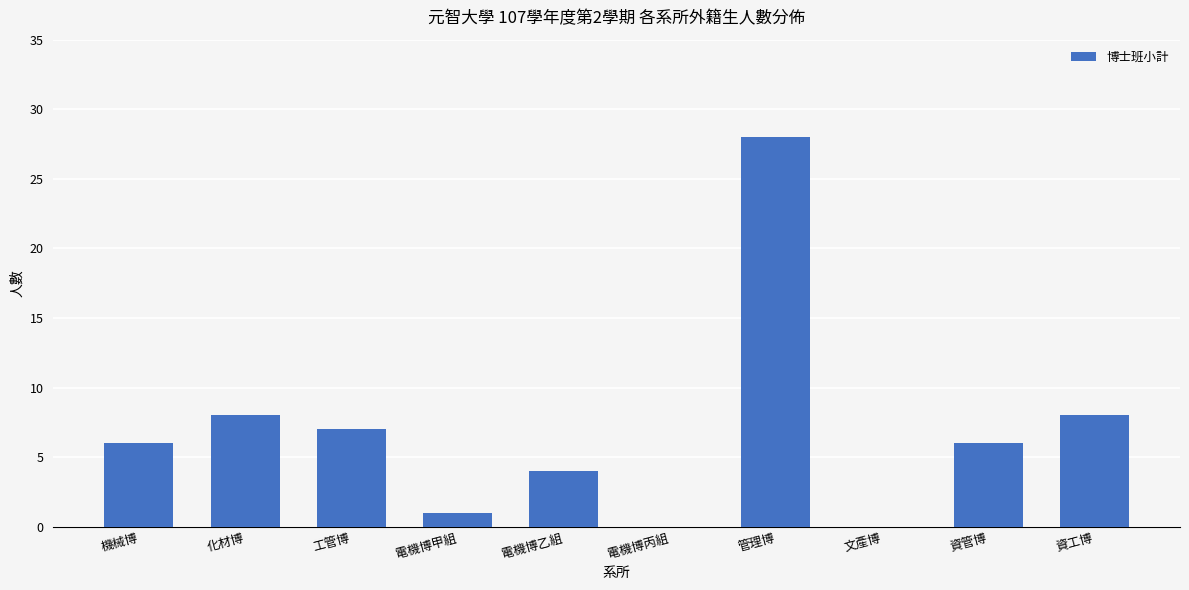

What is the sum of all values?

68